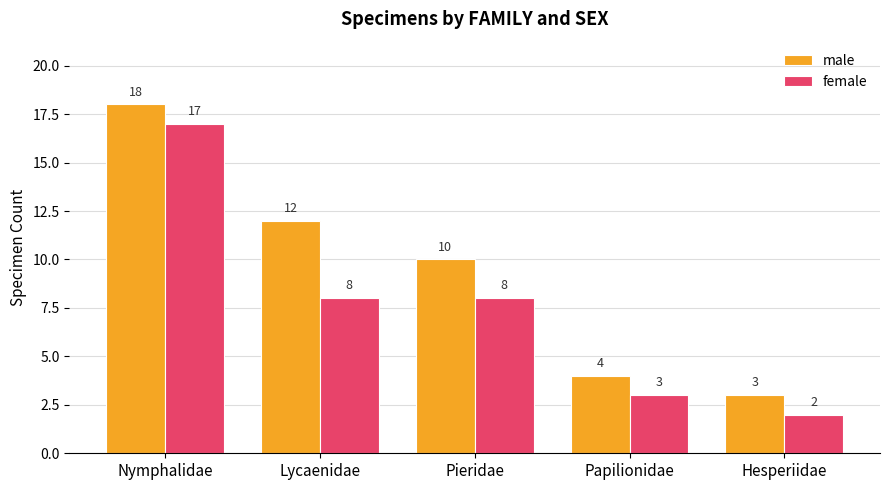

What is the label of the 5th bar from the right?

Nymphalidae